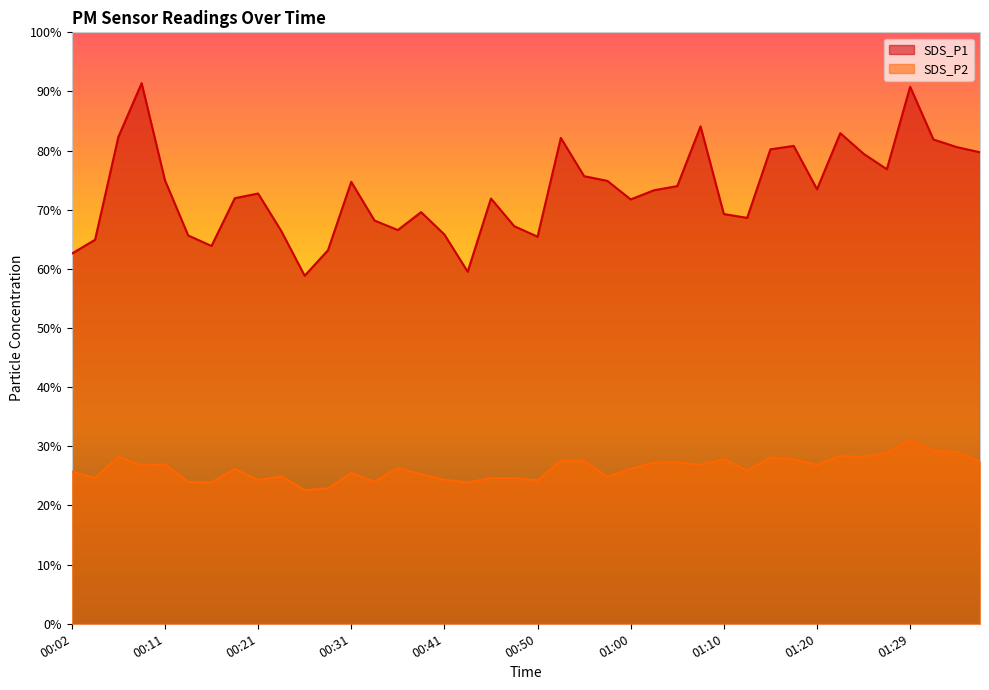

Where does the SDS_P1 series first go above 73?

00:06